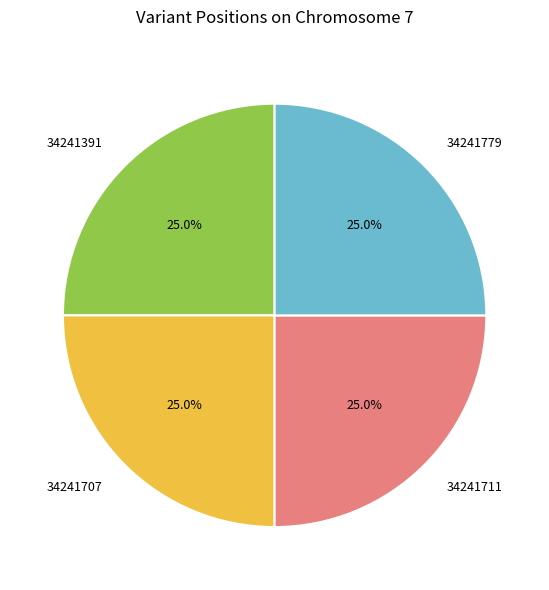

What percentage is the 34241707 slice, to the nearest percent?

25%